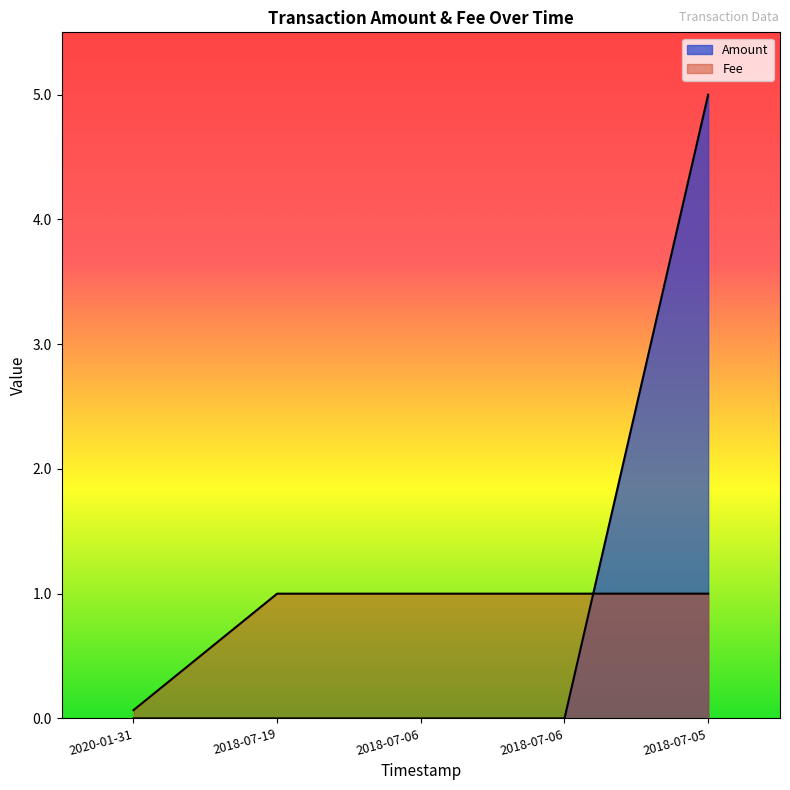

Reading left to right, list all the values displayed in this chart.

Amount: 0.0	0.0	0.0	0.0	5.0
Fee: 0.1	1.0	1.0	1.0	1.0